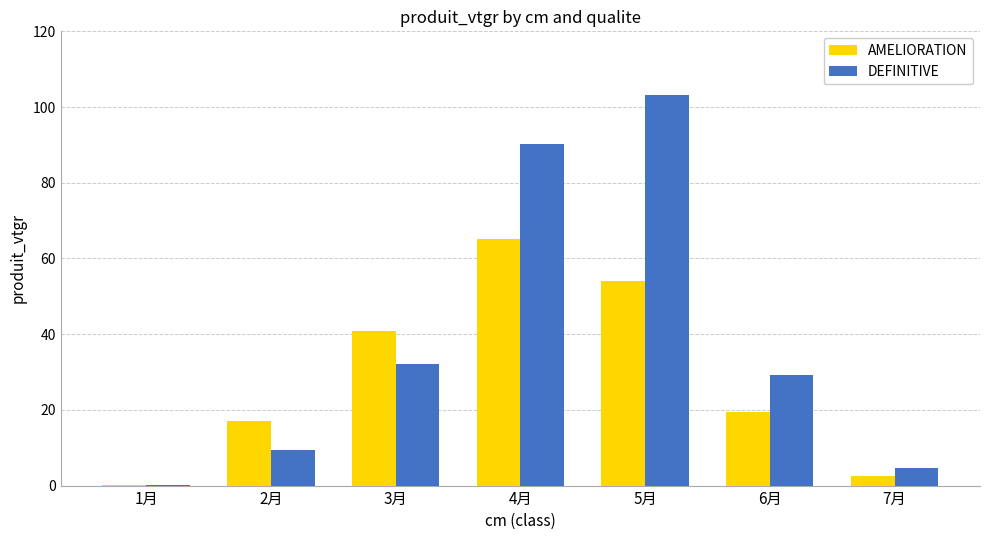

Between 1月 and 7月, which series saw the biggest shift?

DEFINITIVE